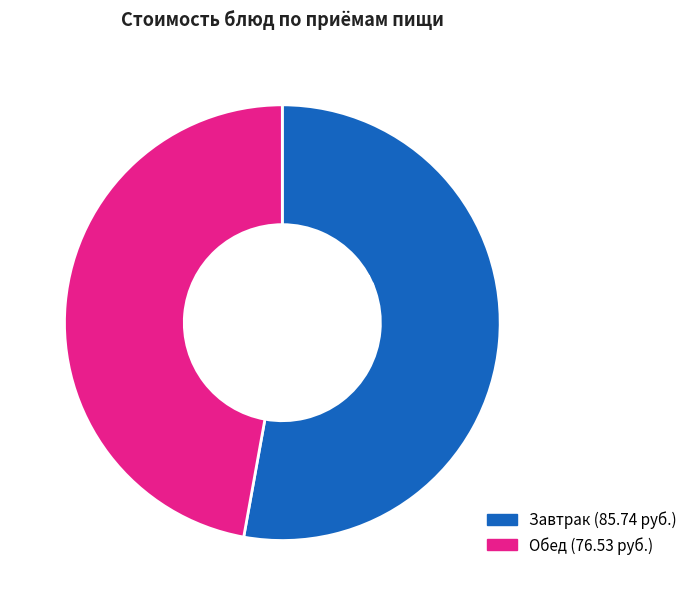

Is there a majority slice in this chart?

Yes